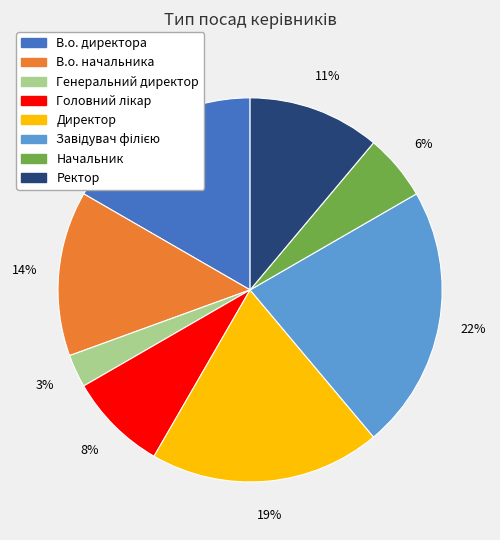

To the nearest percent, what is the difference between the largest and smallest slice percentages?

19%